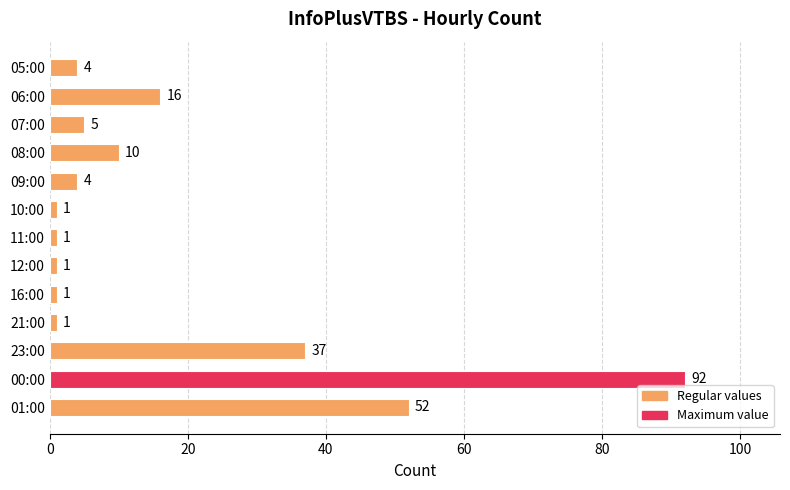

What is the minimum value shown in the chart?

1